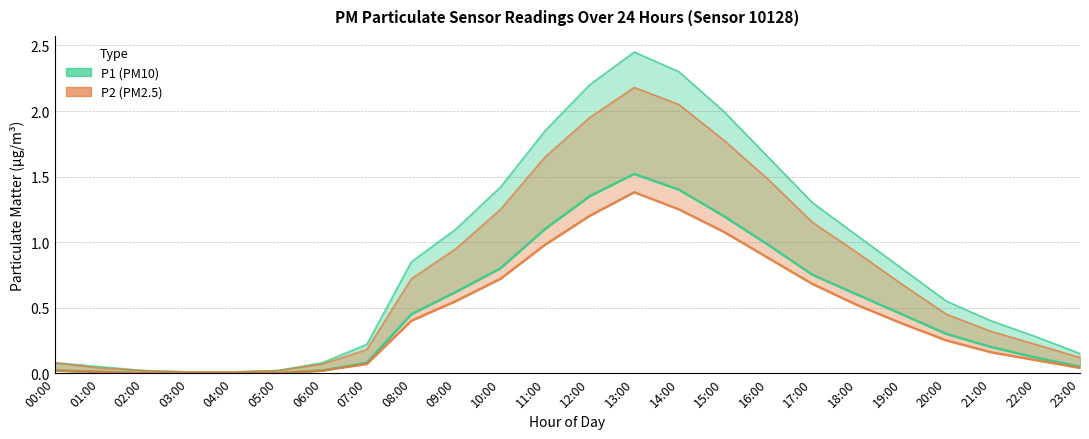

What is the approximate value of P1_upper at 21:00?

0.4